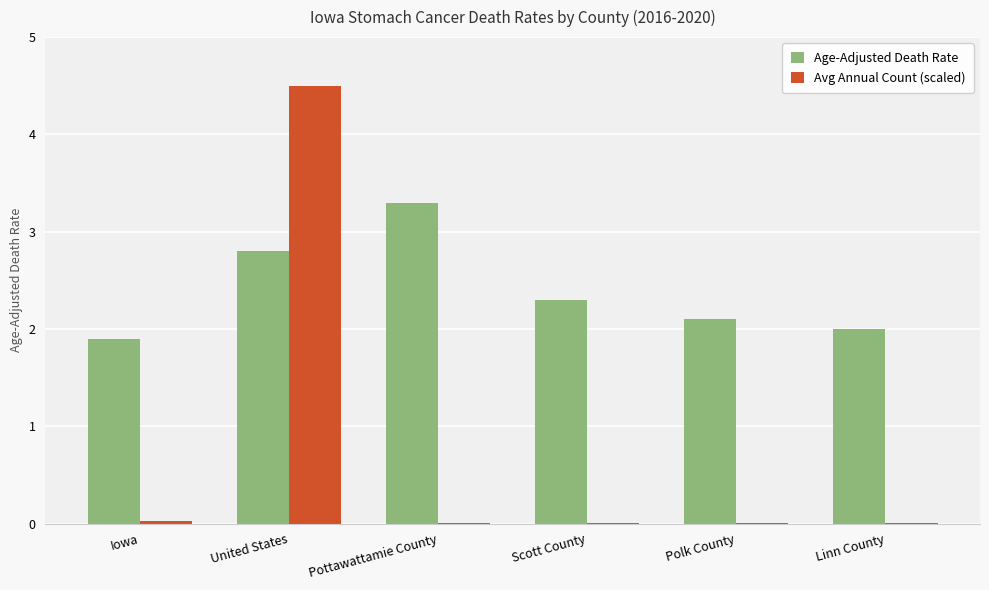

At which category is the sum across all series the highest?

United States